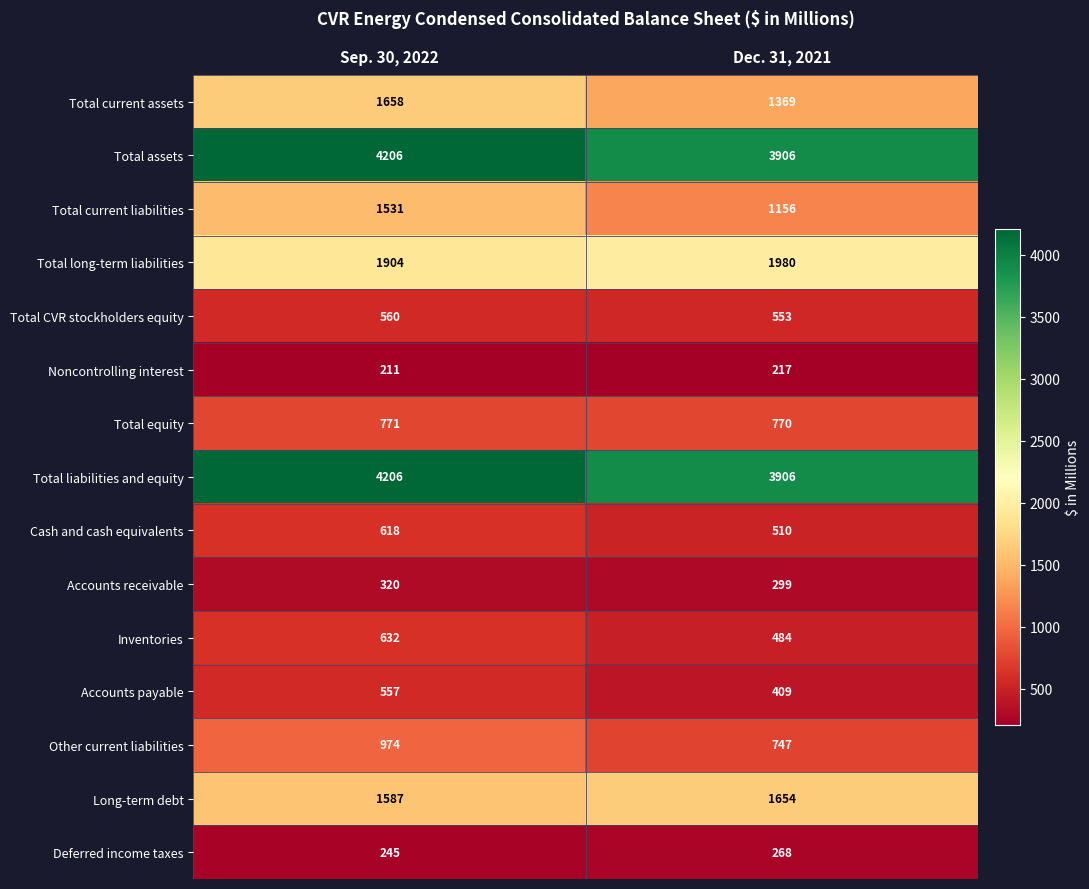

Which series has the largest range (max minus min)?

Total current liabilities